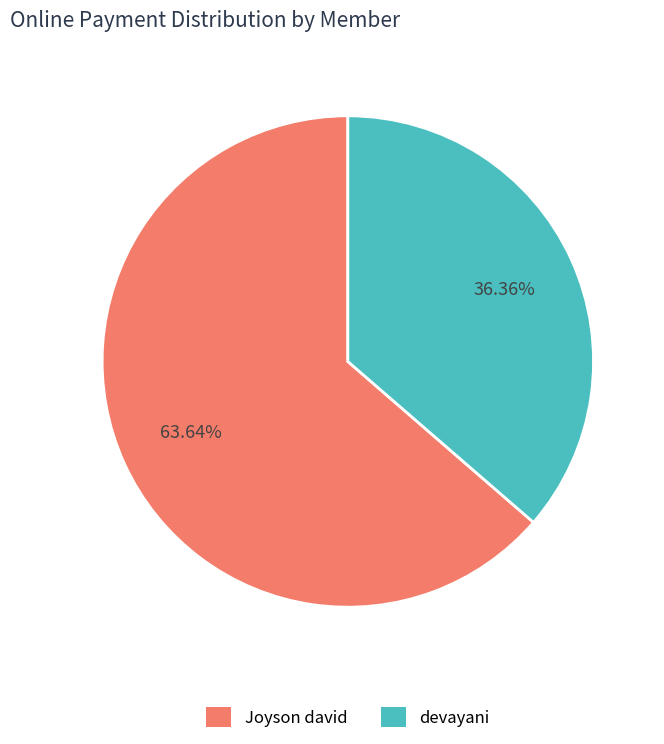

Approximately how many times larger is the value at devayani compared to Joyson david?

0.6